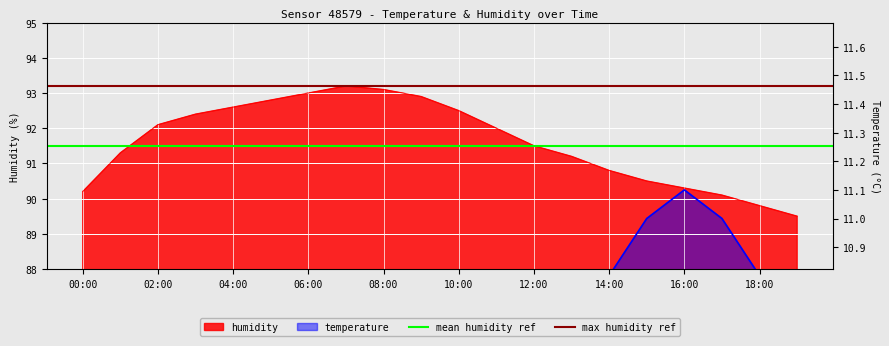

What is the maximum value for mean humidity ref?

91.5